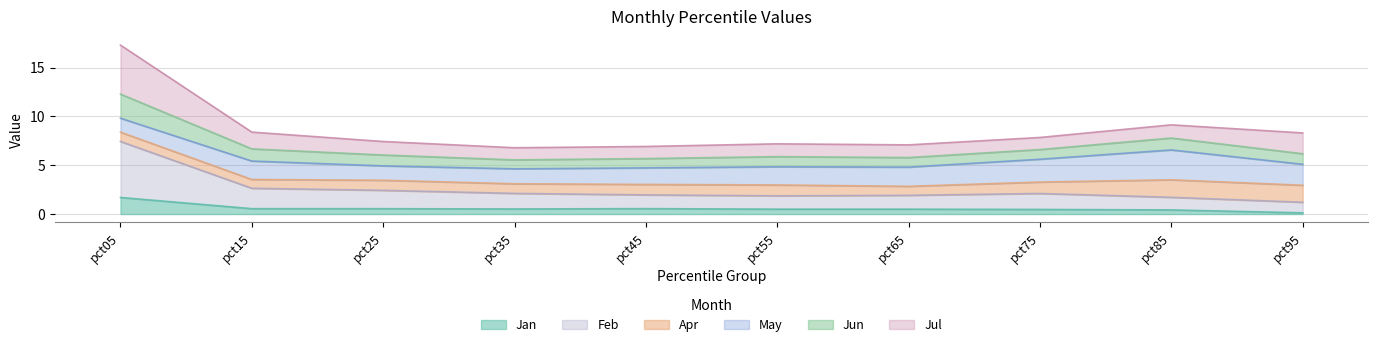

At which category is the sum across all series the highest?

pct05